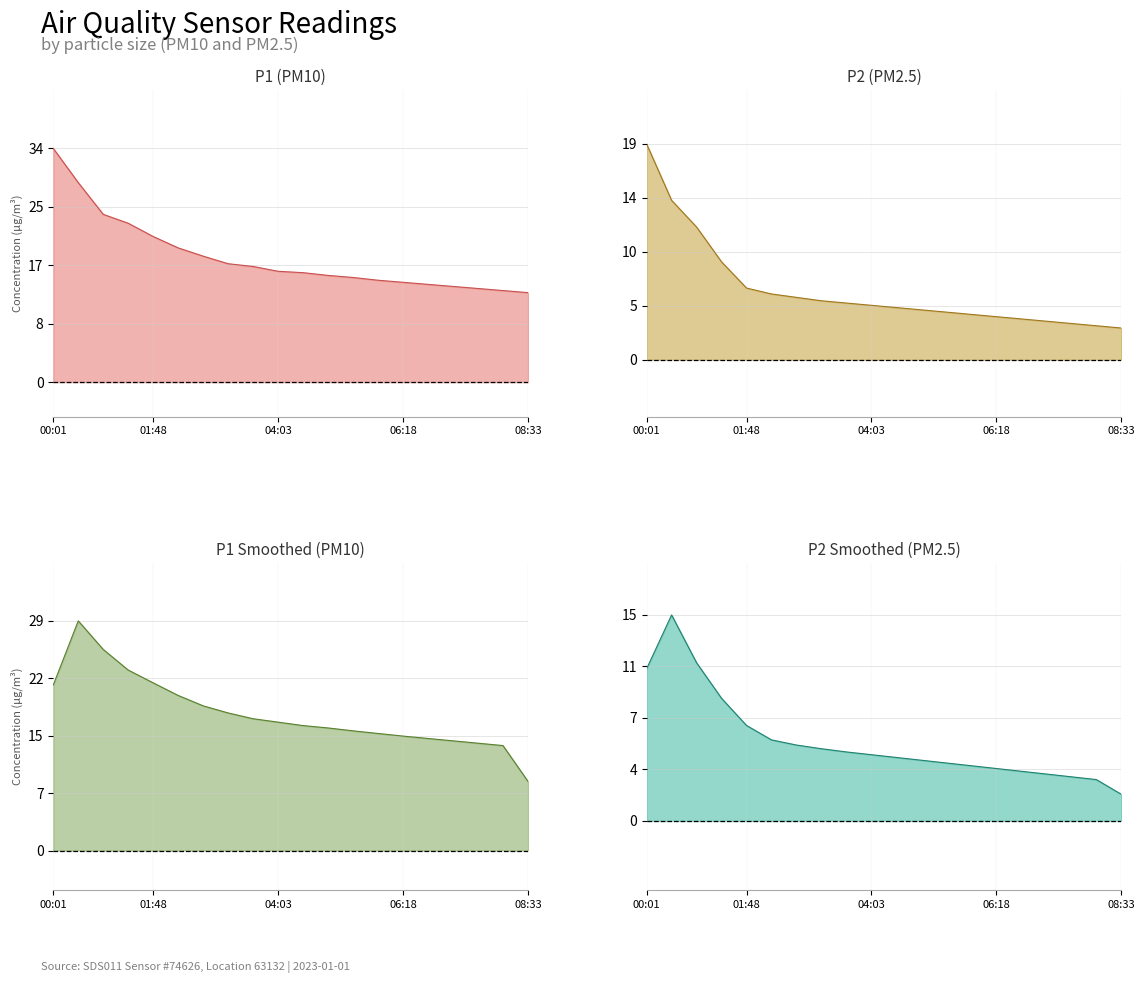

What is the value of the P2 point at the 19th from the left?

3.0